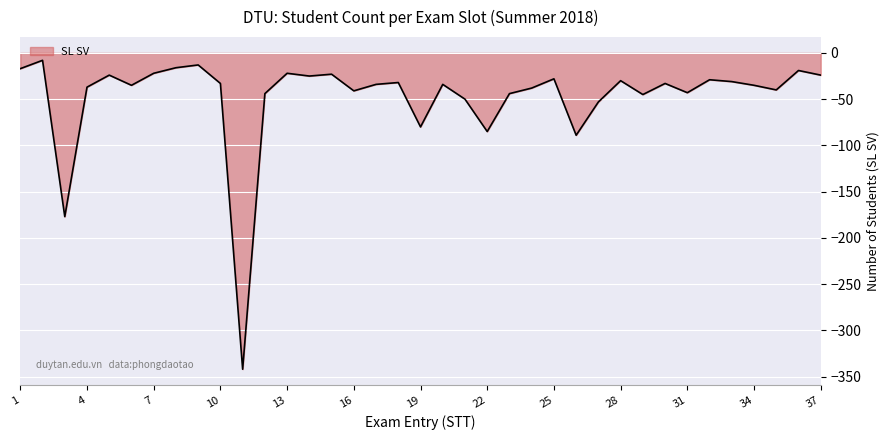

What is the minimum value shown in the chart?

-342